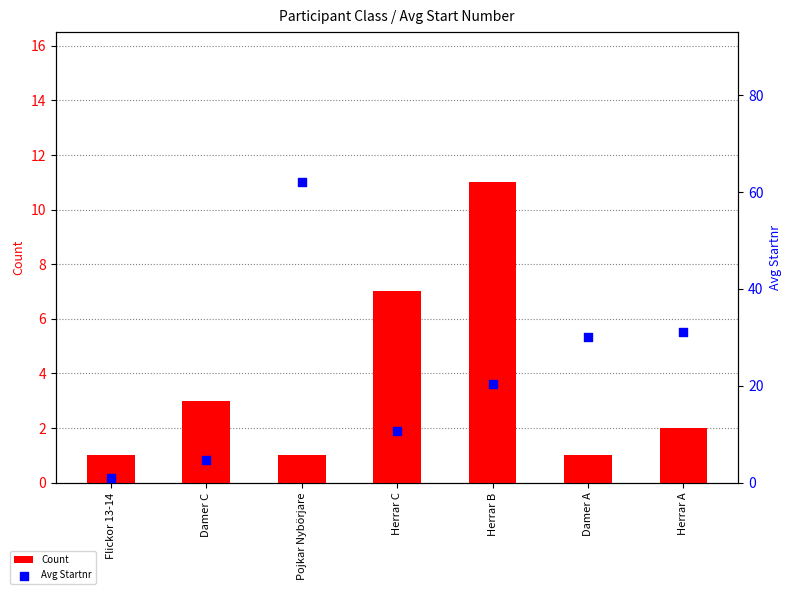

Which series contains the lowest Y value?

Count